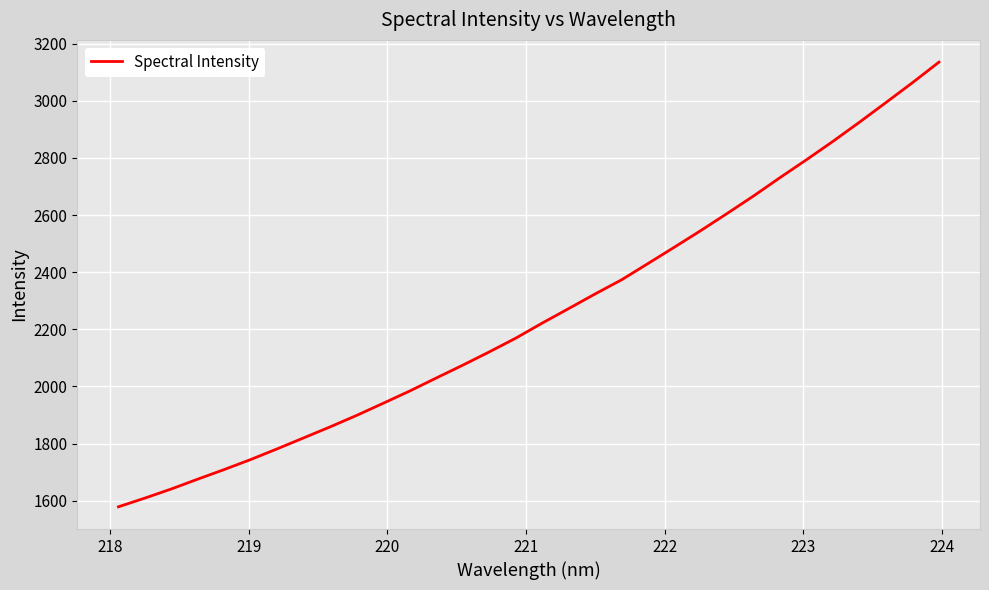

Reading left to right, list all the values displayed in this chart.

1578.7	1609.2	1641.2	1675.7	1709.4	1744.5	1781.9	1820.3	1858.9	1899.0	1941.4	1984.2	2029.7	2074.6	2120.9	2169.0	2221.8	2272.5	2323.9	2373.3	2430.4	2487.8	2546.0	2606.2	2667.5	2731.8	2794.3	2858.6	2925.5	2994.2	3063.5	3135.3